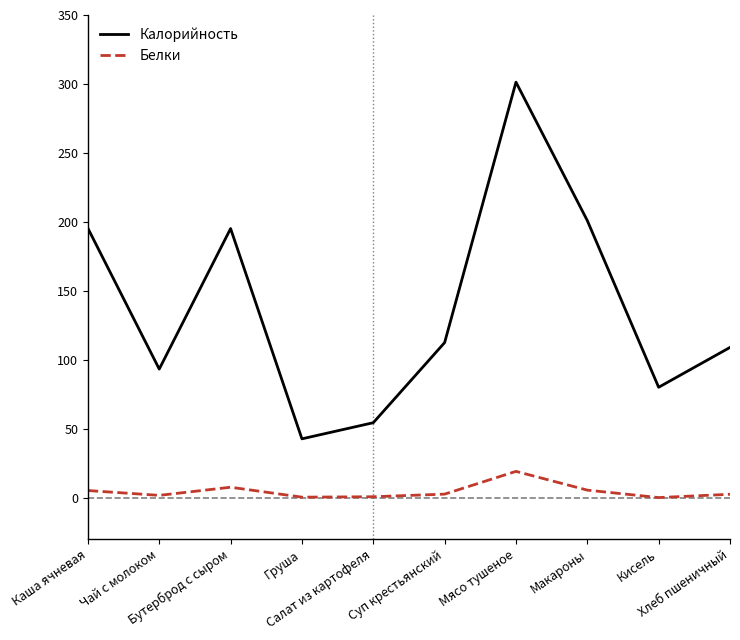

At which category does Белки reach its first local valley?

Чай с молоком